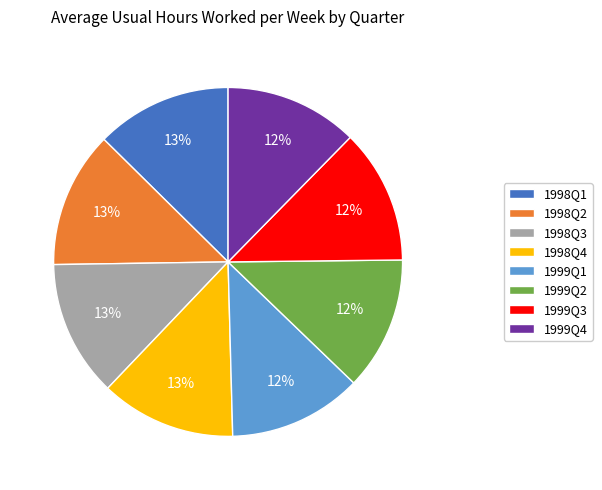

What percentage is the 1999Q2 slice, to the nearest percent?

12%